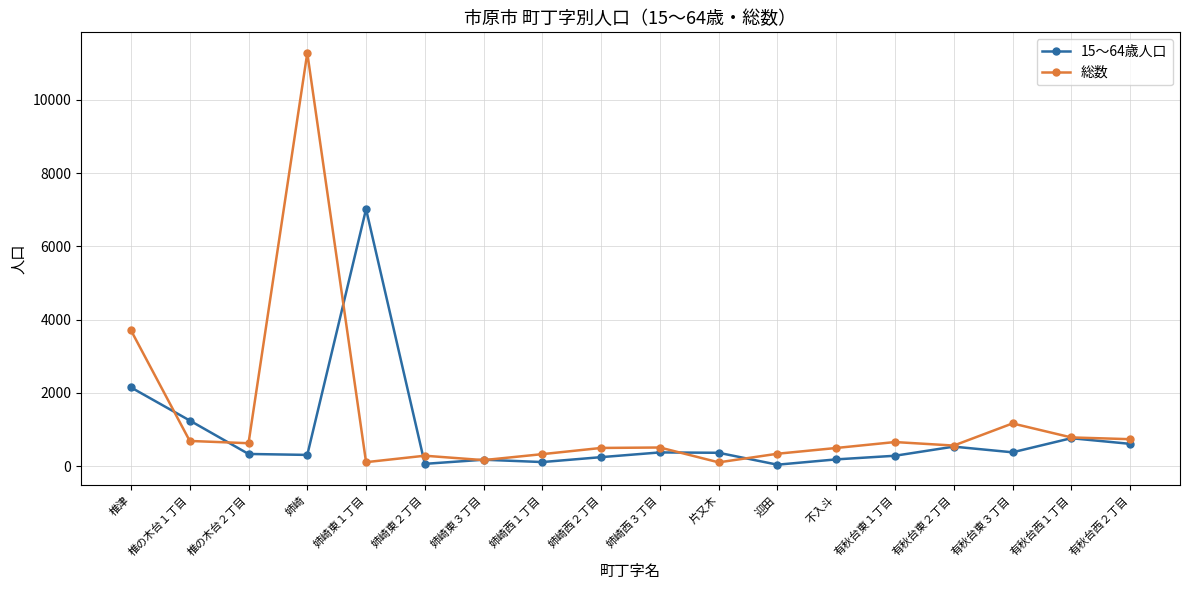

Which series has the widest spread of values?

総数